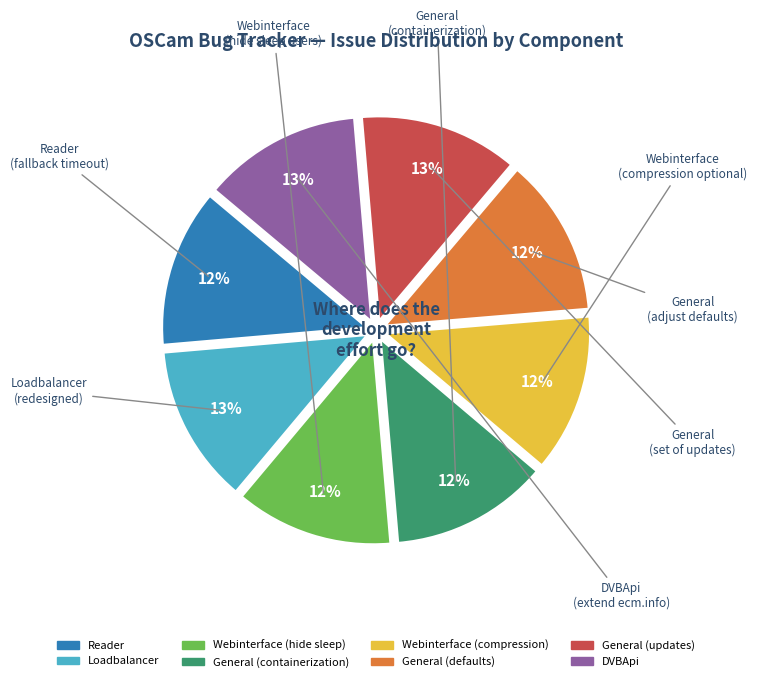

What is the ratio of the value at DVBApi to the value at General (updates)?

1.0